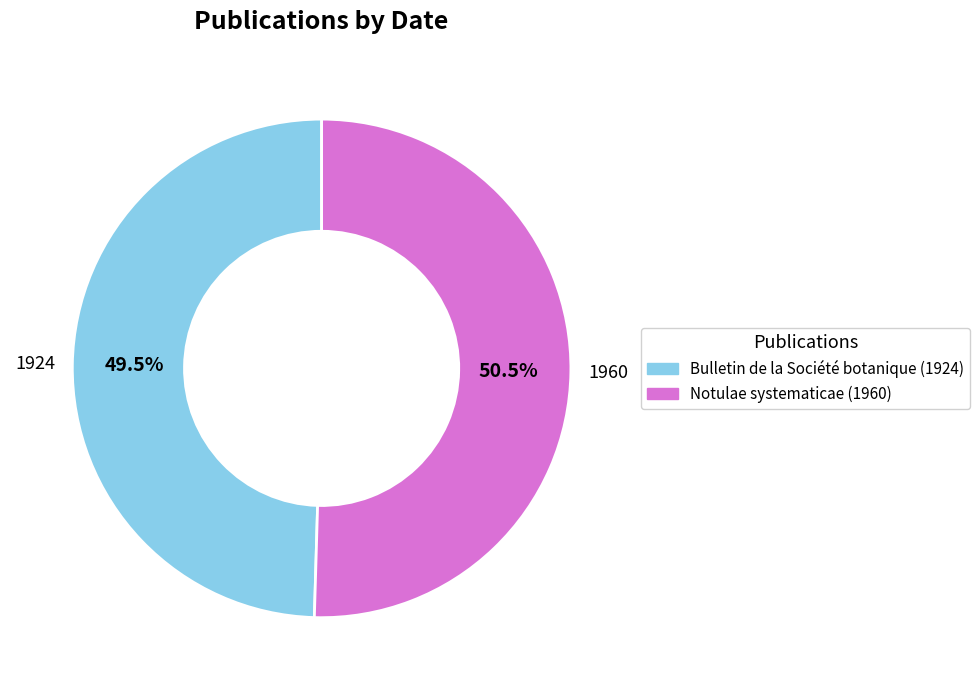

Is there any slice that represents more than half of the pie?

Yes